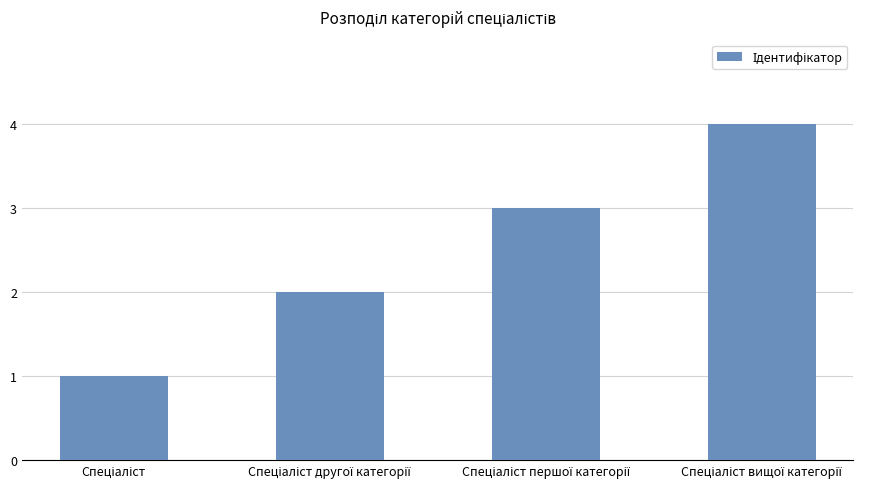

What is the maximum value shown in the chart?

4